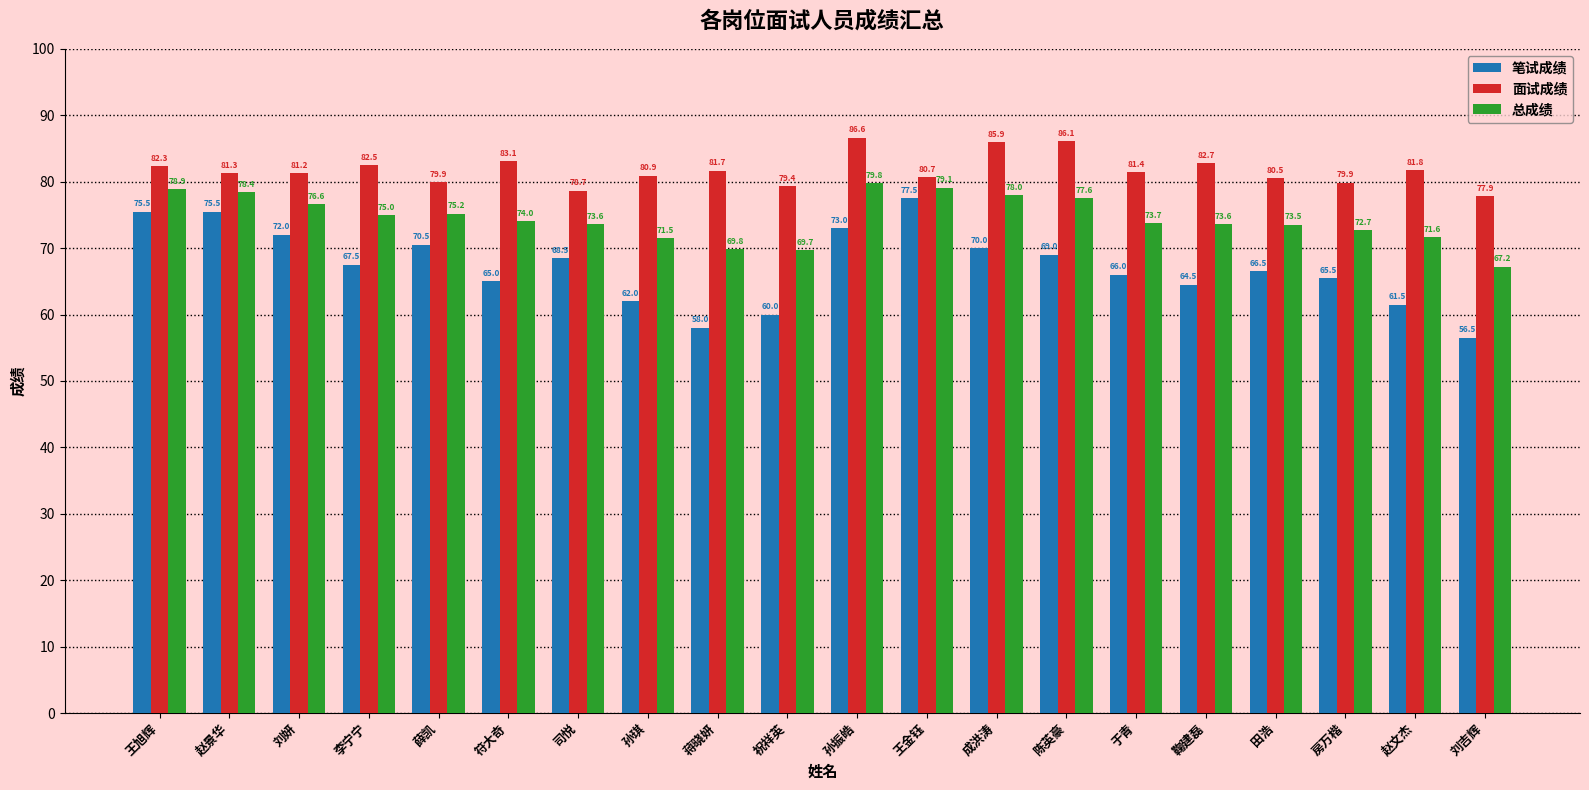

What is the difference between the 面试成绩 values at 赵景华 and 陈英豪?

4.8